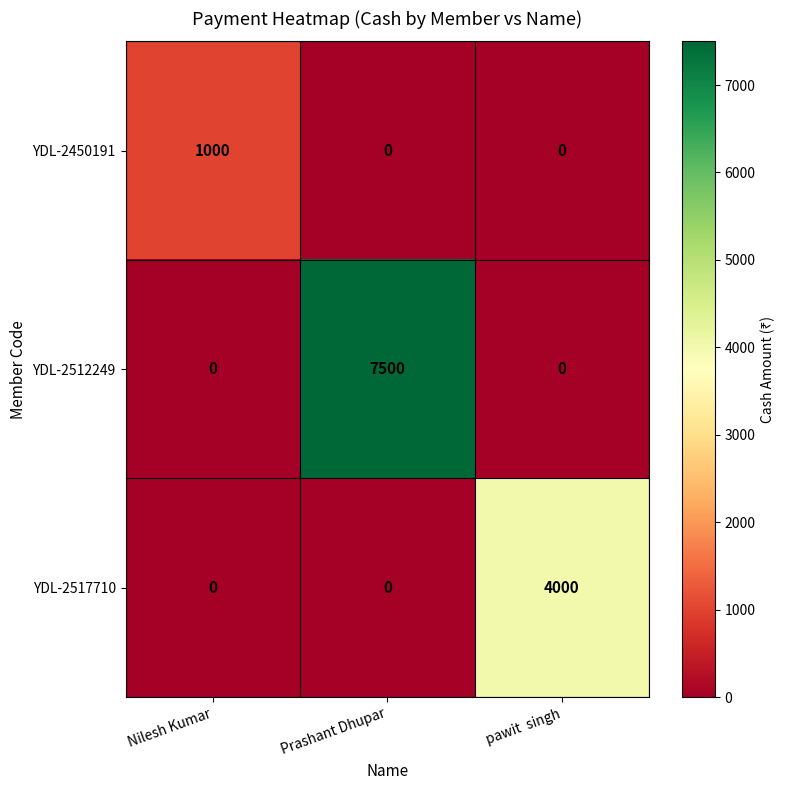

Reading left to right, extract all data points from this chart.

YDL-2450191: Nilesh Kumar=1000	Prashant Dhupar=0	pawit  singh=0
YDL-2512249: Nilesh Kumar=0	Prashant Dhupar=7500	pawit  singh=0
YDL-2517710: Nilesh Kumar=0	Prashant Dhupar=0	pawit  singh=4000